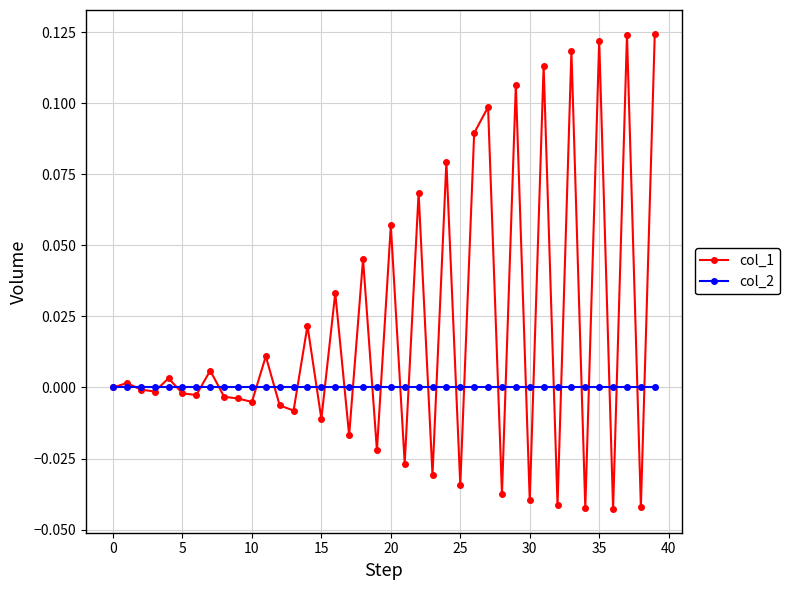

True or false: col_1 has more than 2 interior local peaks.

True